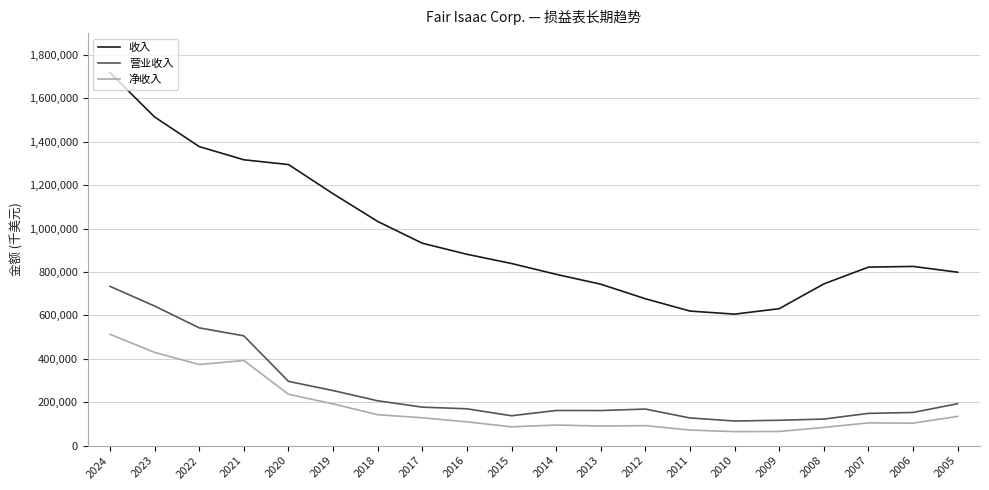

At which label does 收入 first exceed 838781?

2024